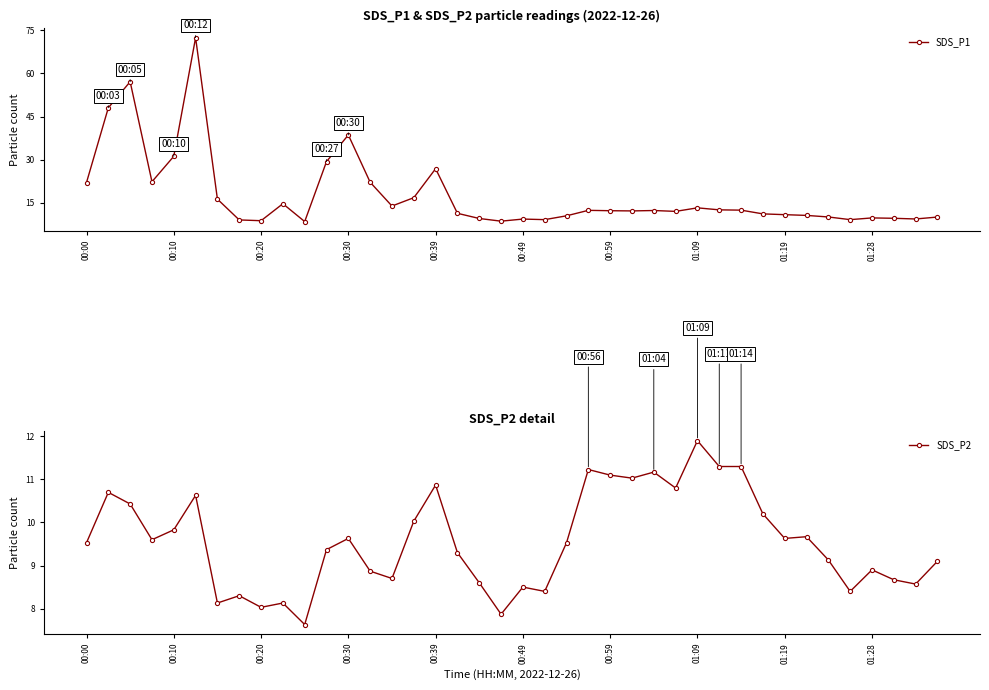

What is the maximum value for SDS_P1?

72.4